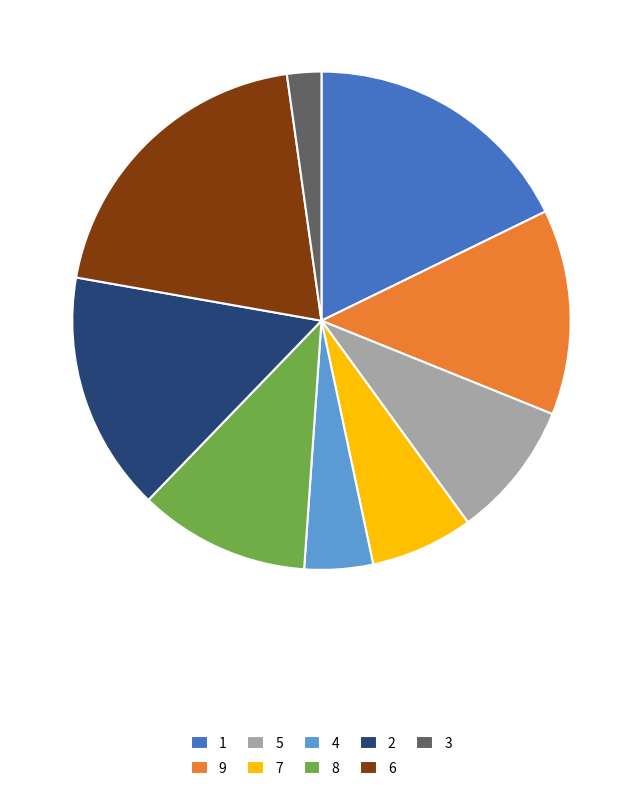

Which has a higher value, 9 or 8?

9